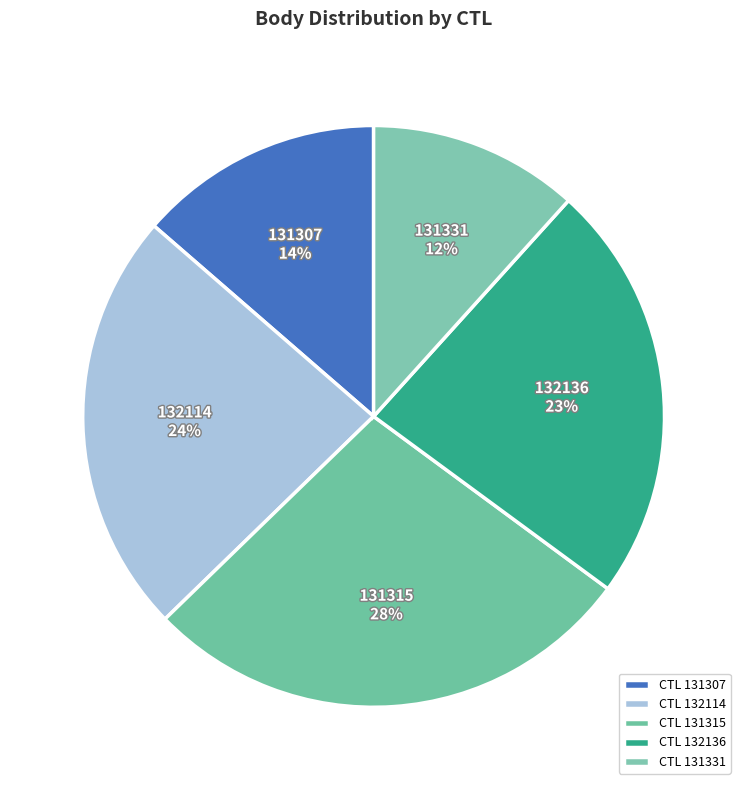

To the nearest percent, what portion does 132136 represent?

23%